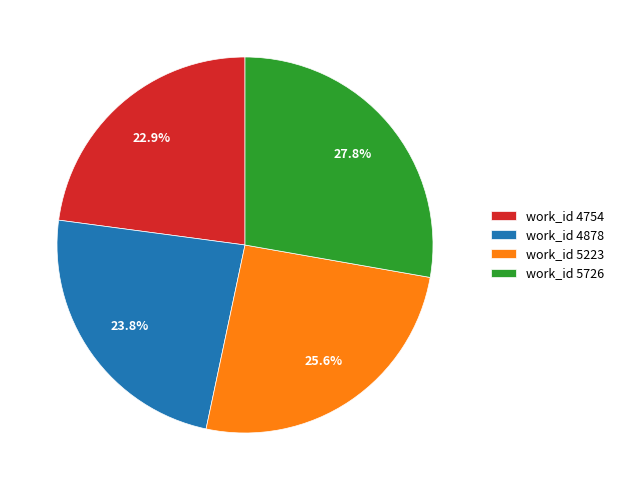

How many segments does this pie chart have?

4